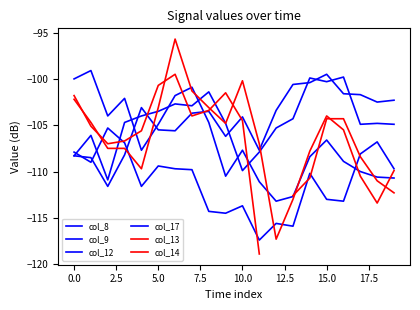

Is it true that col_9 equals -161.3 at 16?

False